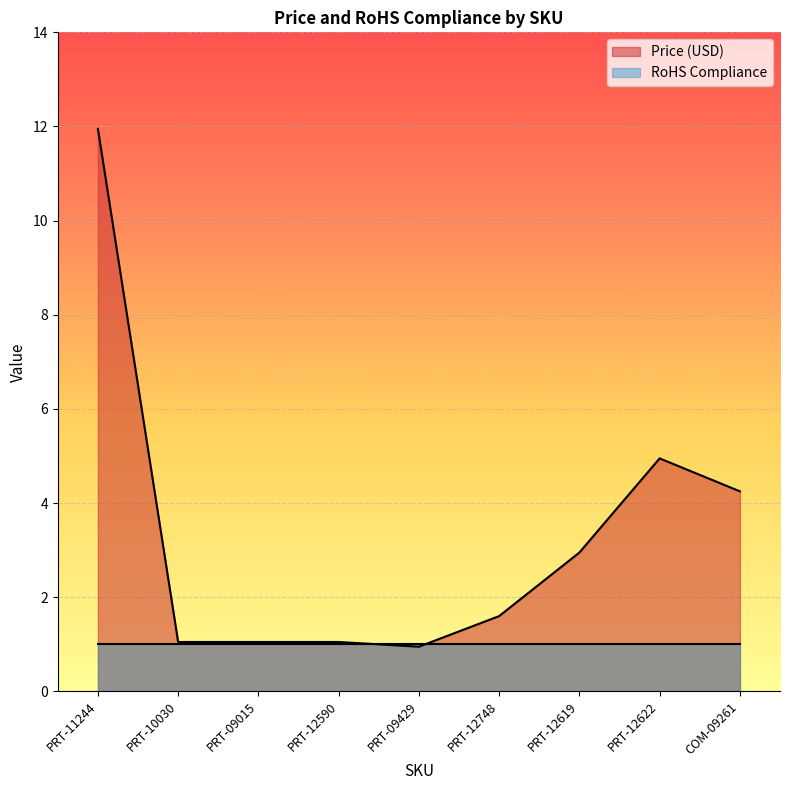

What is the difference between the values at PRT-12619 and PRT-12622?

2.0